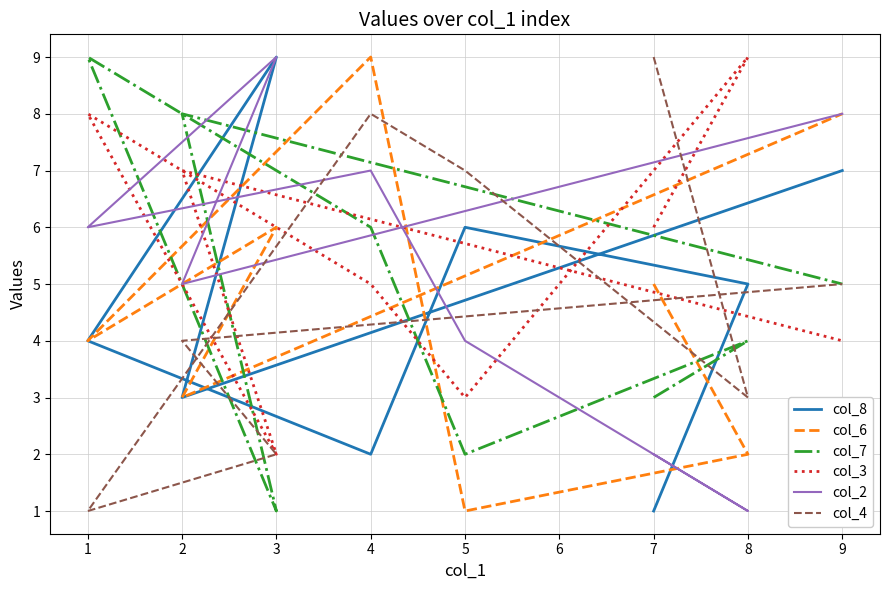

The value of col_6 at 2 is 1. True or false?

False